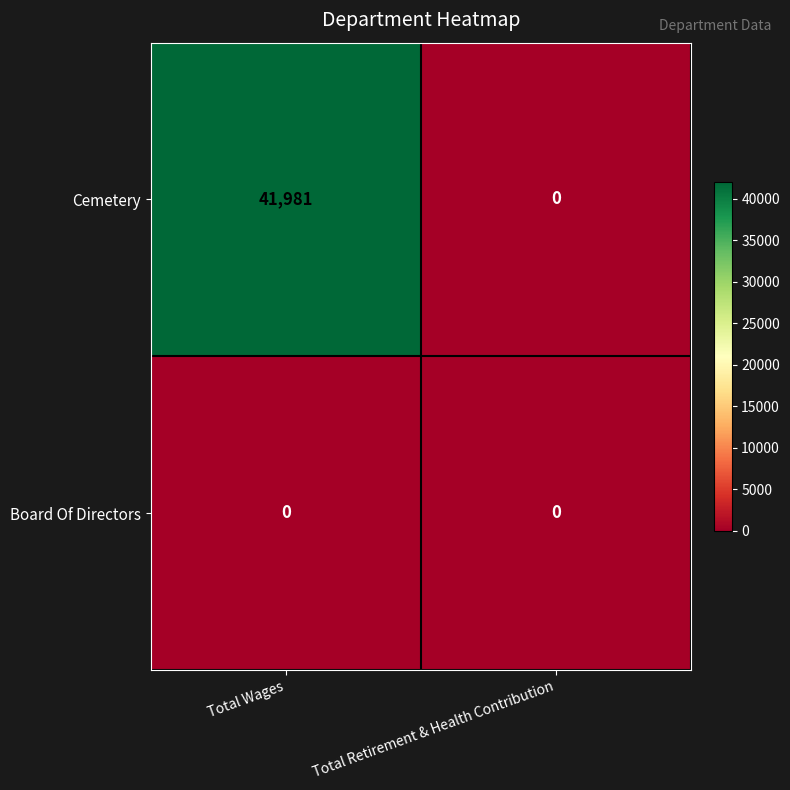

The Board Of Directors series shows 0 at Total Wages. True or false?

True